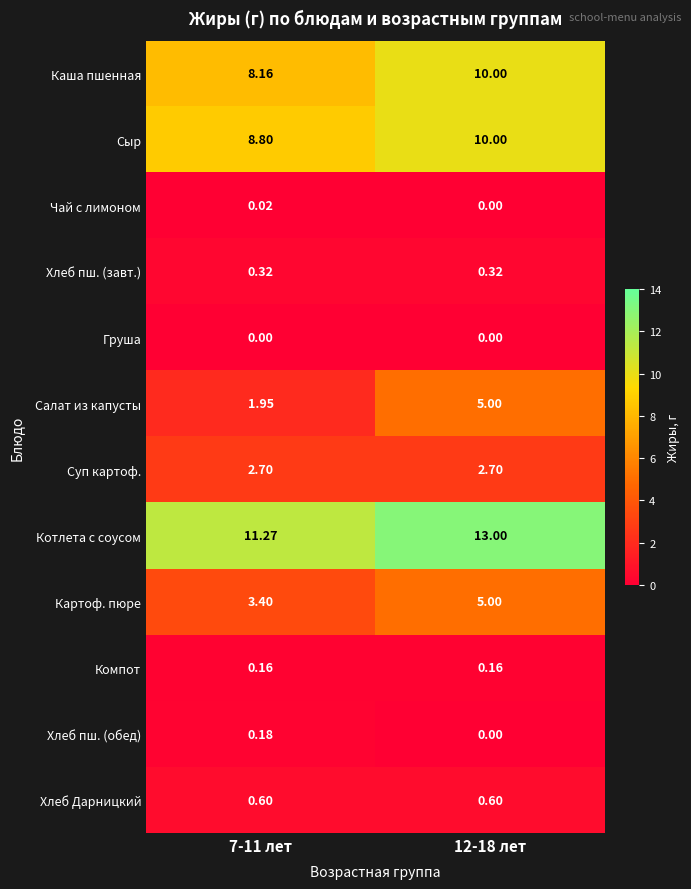

At 7-11 лет, list the series in order from smallest to largest.

Груша, Чай с лимоном, Компот, Хлеб пш. (обед), Хлеб пш. (завт.), Хлеб Дарницкий, Салат из капусты, Суп картоф., Картоф. пюре, Каша пшенная, Сыр, Котлета с соусом